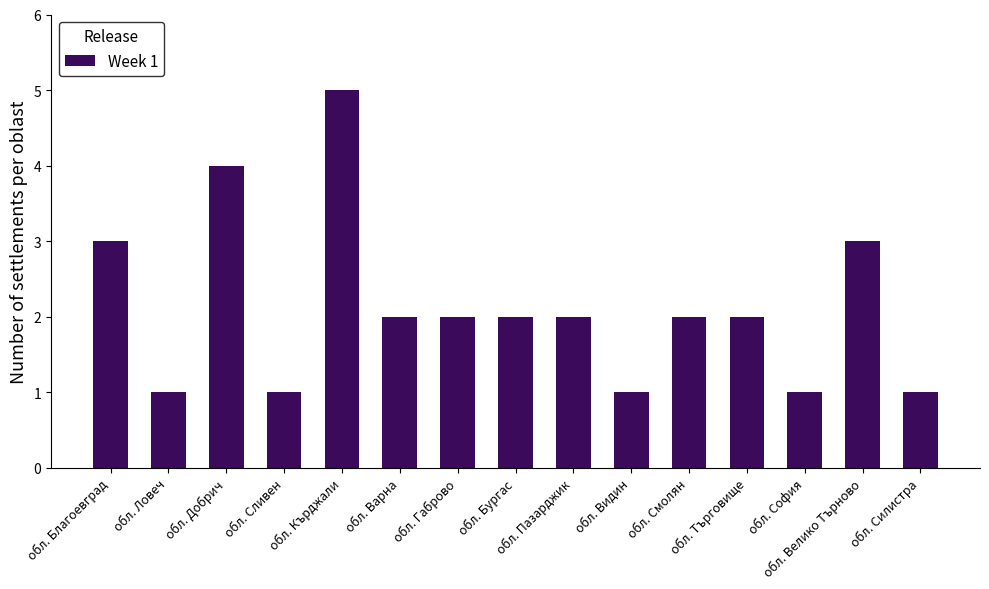

What is the change in value from обл. Благоевград to обл. Бургас?

-1